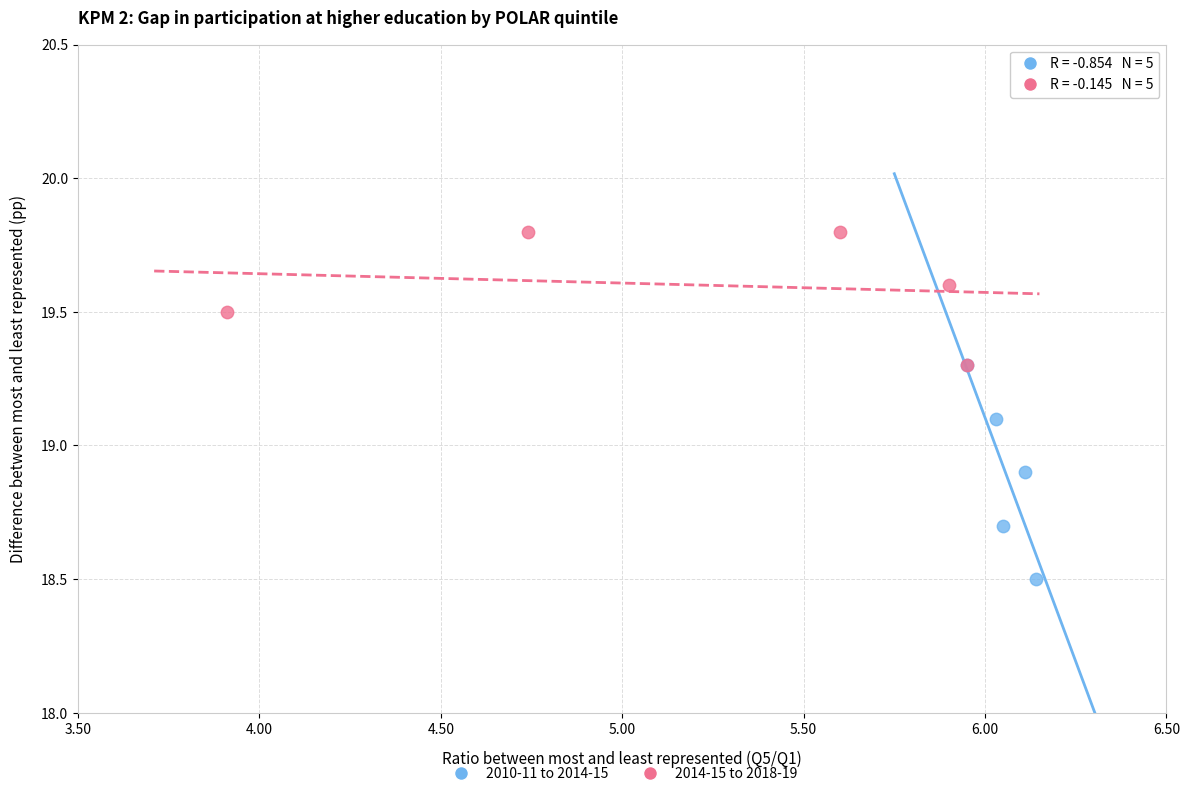

Which series contains the highest Y value?

2014-15 to 2018-19